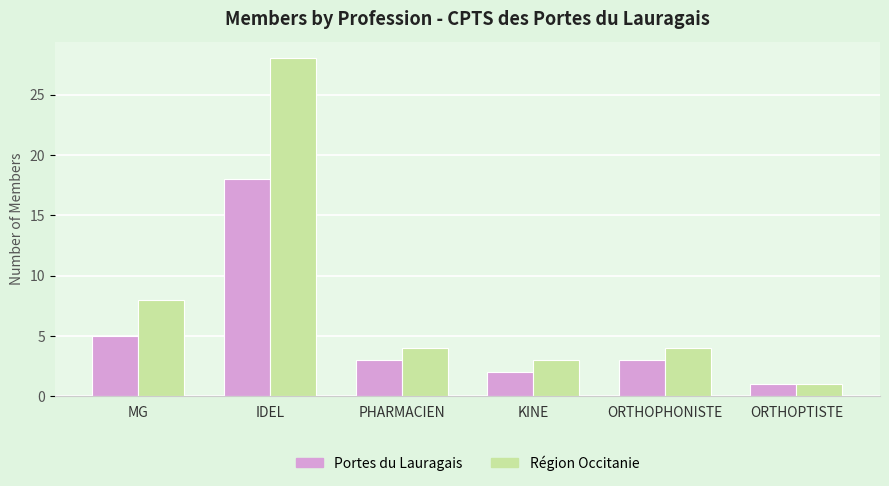

Between IDEL and PHARMACIEN, which series saw the biggest shift?

Région Occitanie